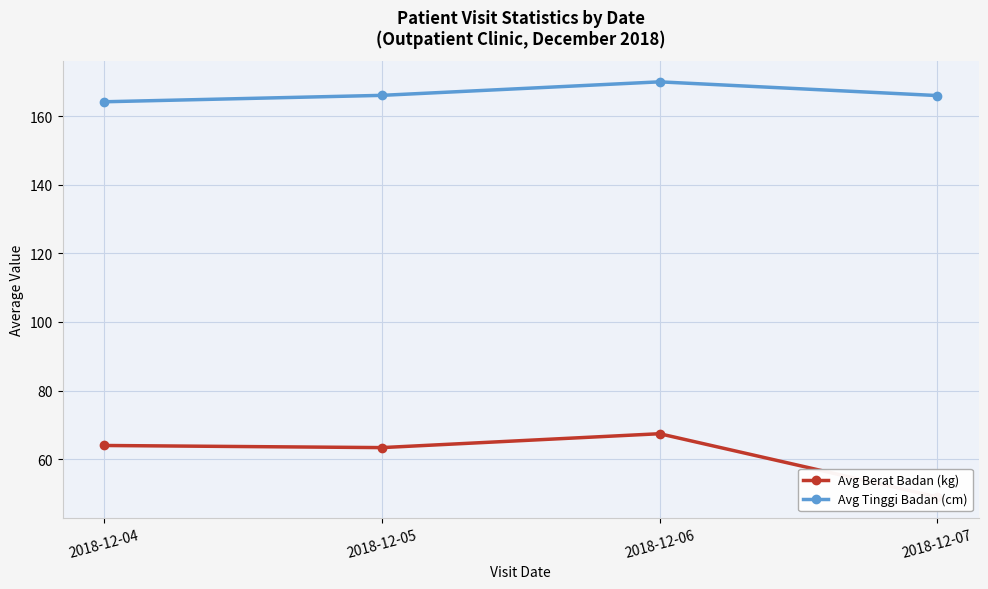

The Avg Tinggi Badan (cm) series shows 166.0 at 2018-12-07. True or false?

True